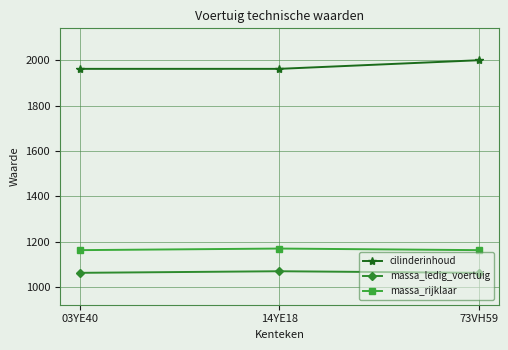

What position from the left is 03YE40?

1